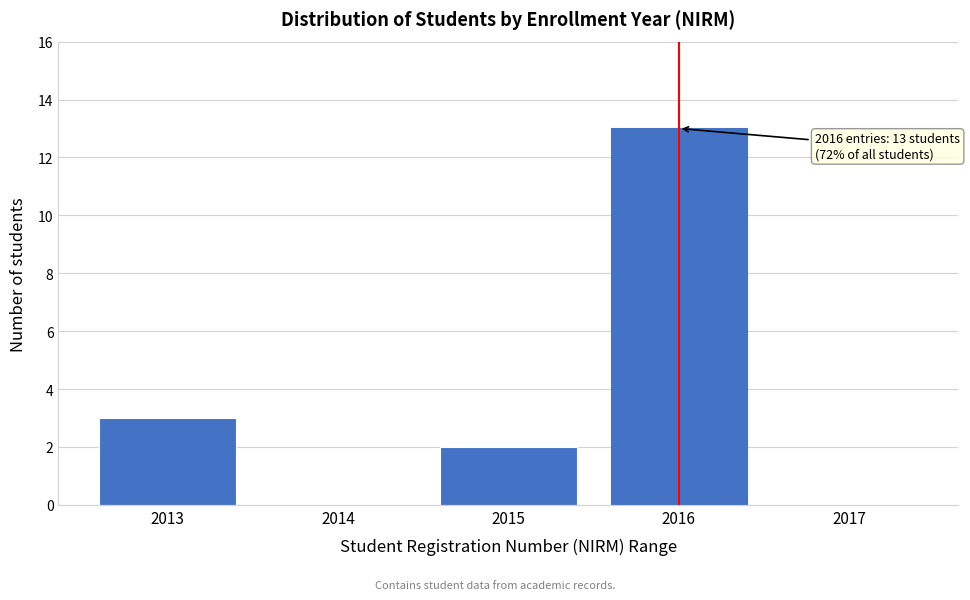

Reading left to right, list all the values displayed in this chart.

2013=3	2014=0	2015=2	2016=13	2017=0